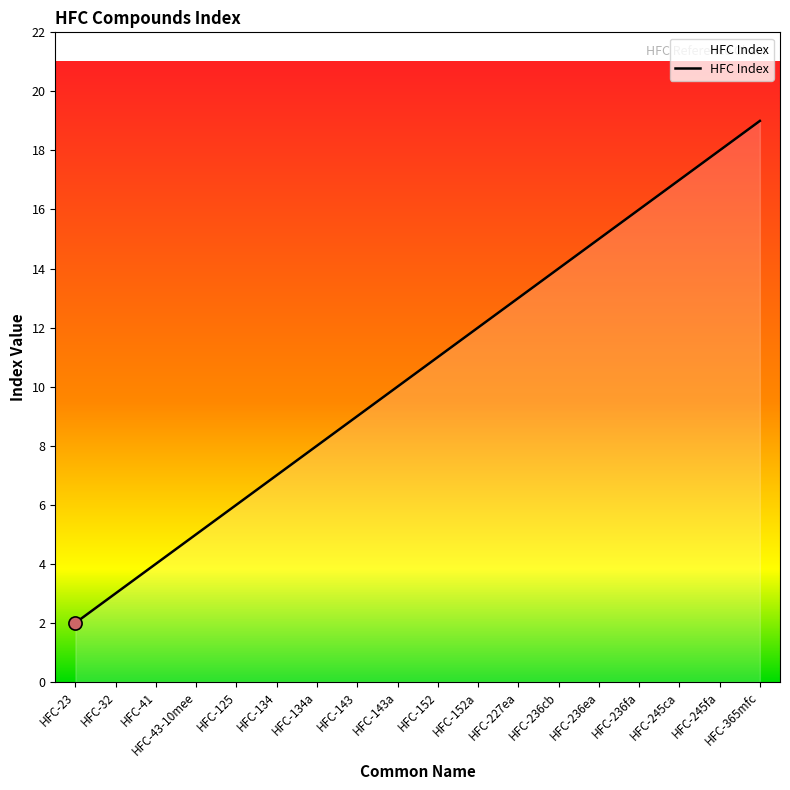

Approximately how many times larger is the value at HFC-43-10mee compared to HFC-236cb?

0.4